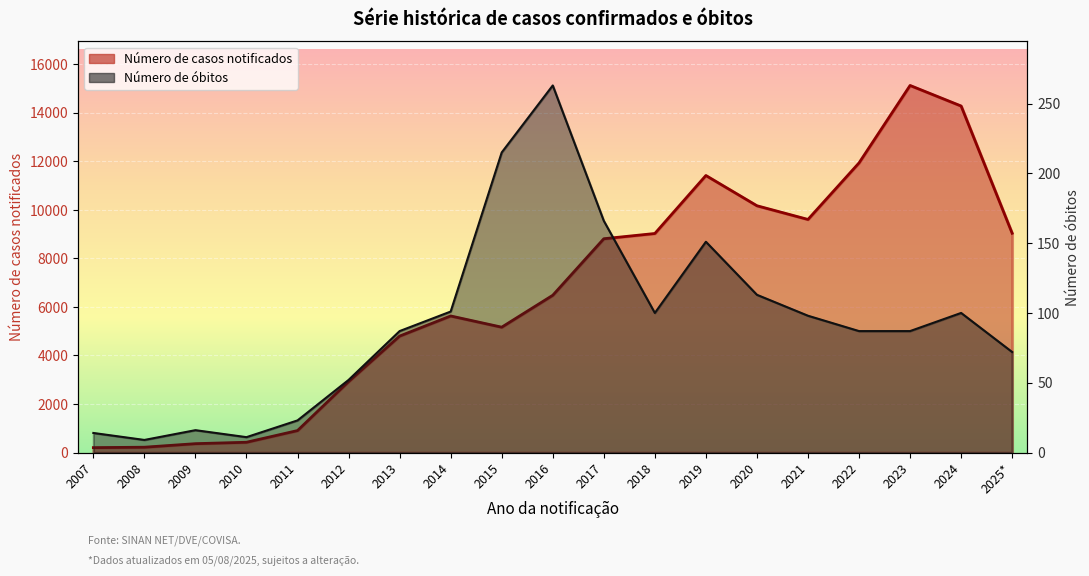

Where is Número de casos notificados nearest to the value 7660?

2017